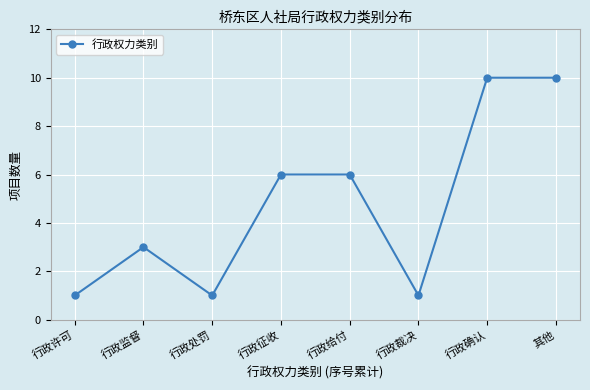

Count the values in the range 1 to 10.

8